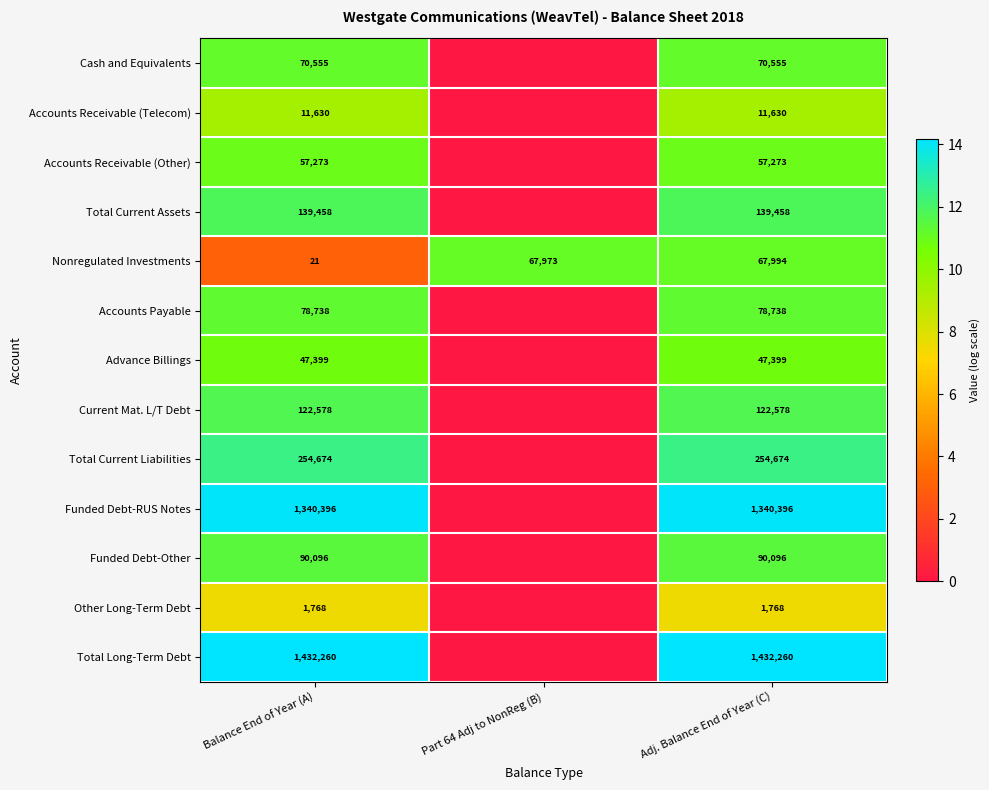

What is the difference between the highest and lowest values at Balance End of Year (A)?

1432239